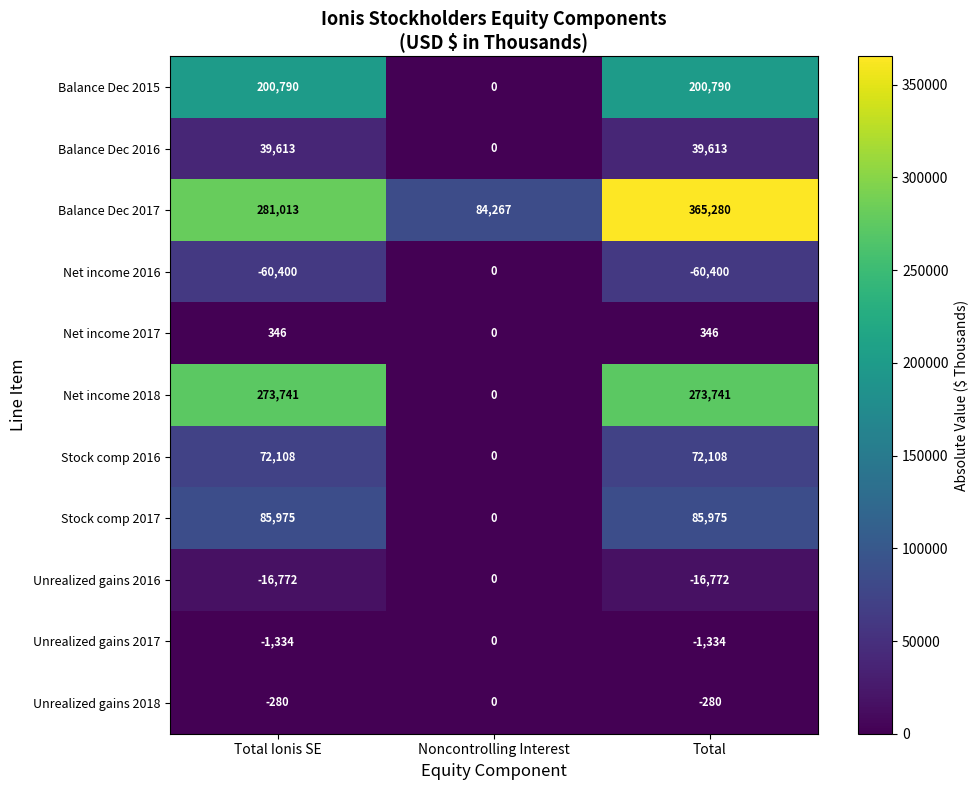

What is the maximum value shown in the chart?

365280